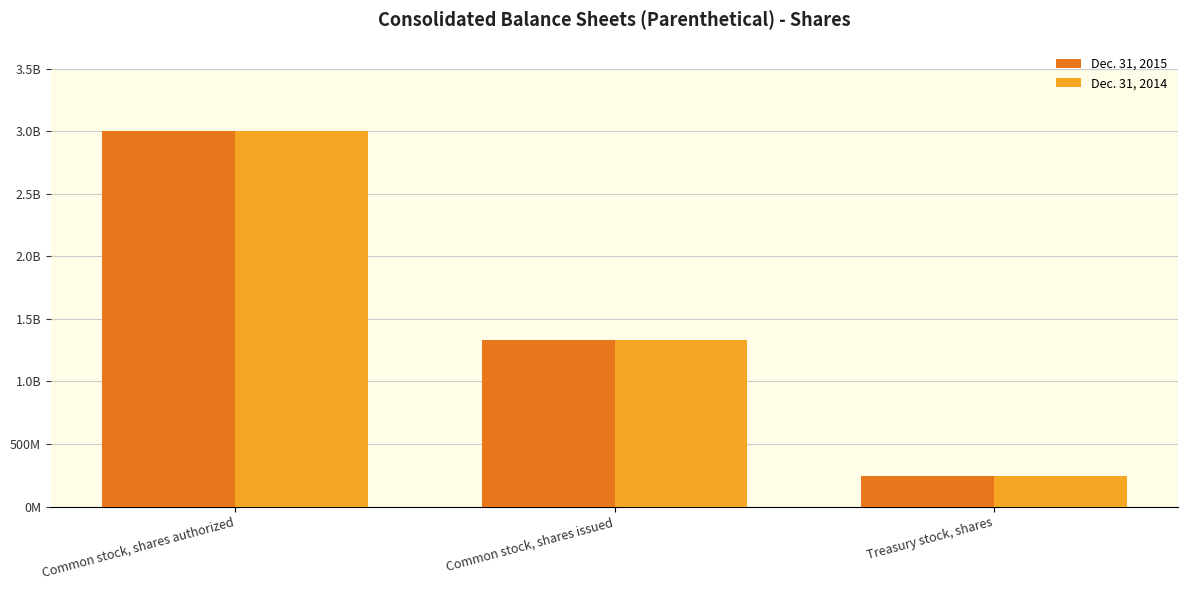

The Dec. 31, 2015 series shows 72664454 at Treasury stock, shares. True or false?

False